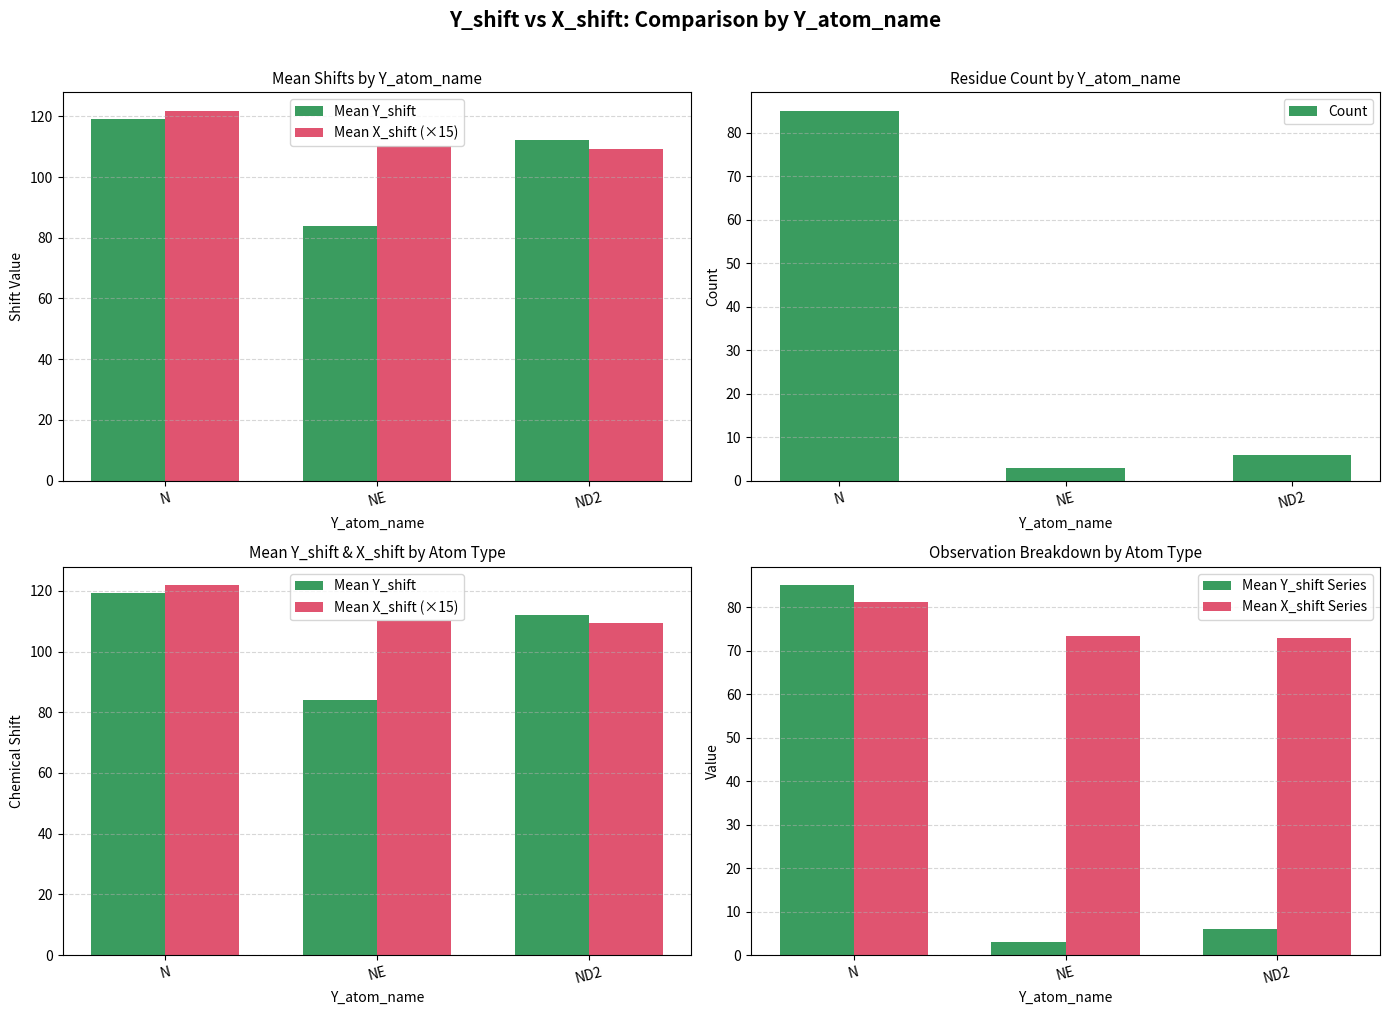

Where does the Mean Y_shift Series series first go above 6?

N